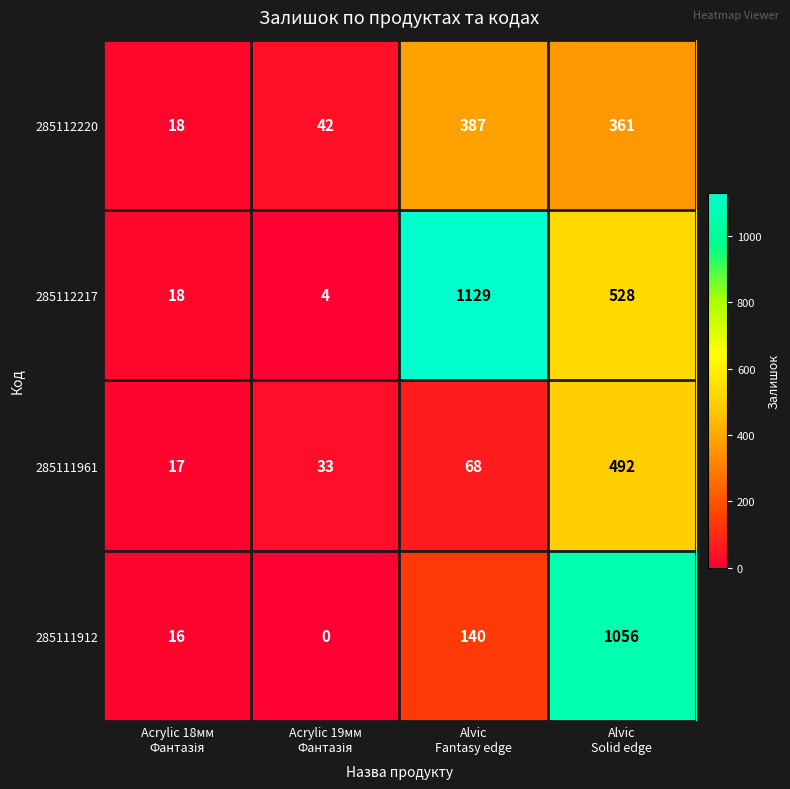

Rank the series by their average value, from highest to lowest.

285112217, 285111912, 285112220, 285111961